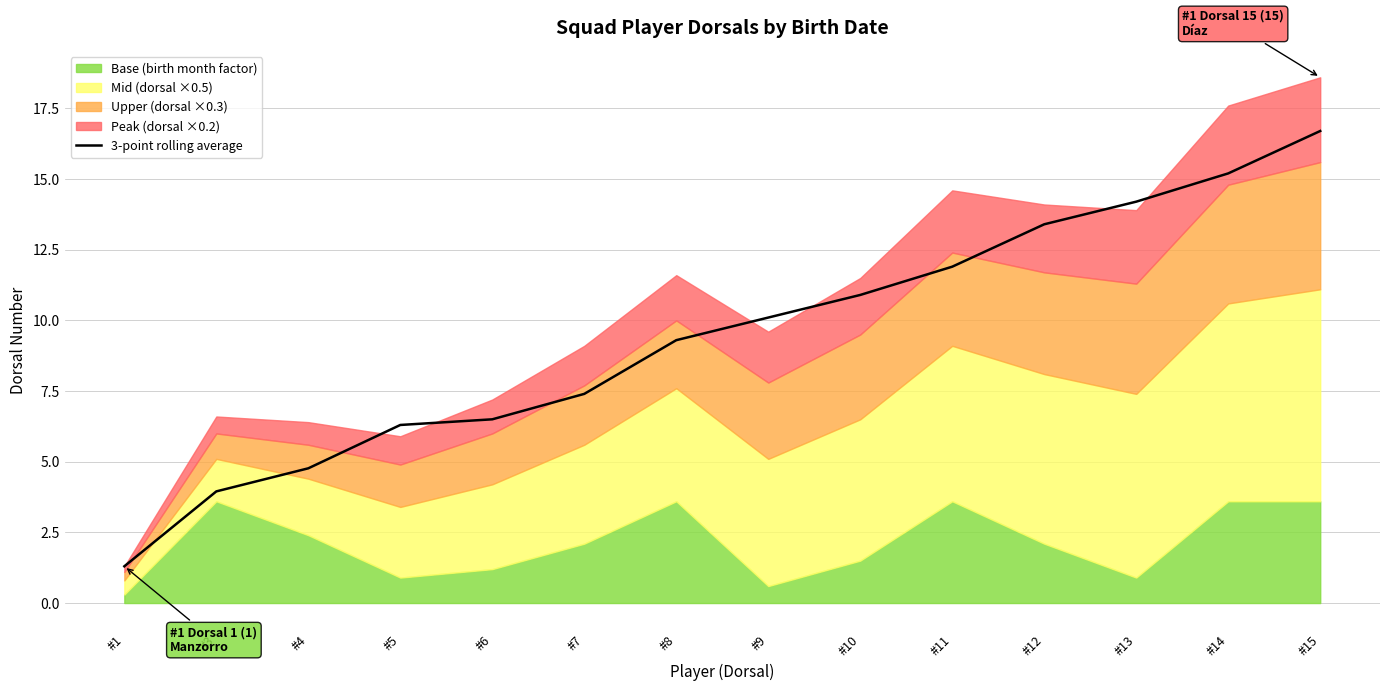

The value of 3-point rolling average at #8 is 9.3. True or false?

True